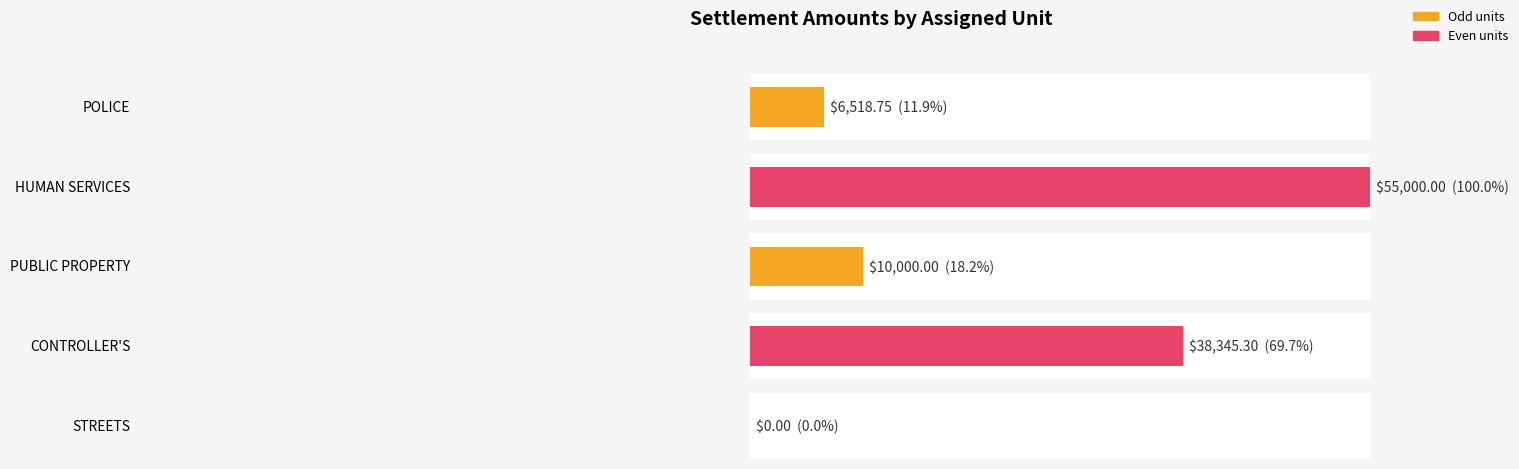

How many data points in Average utilization are less than 25000?

3